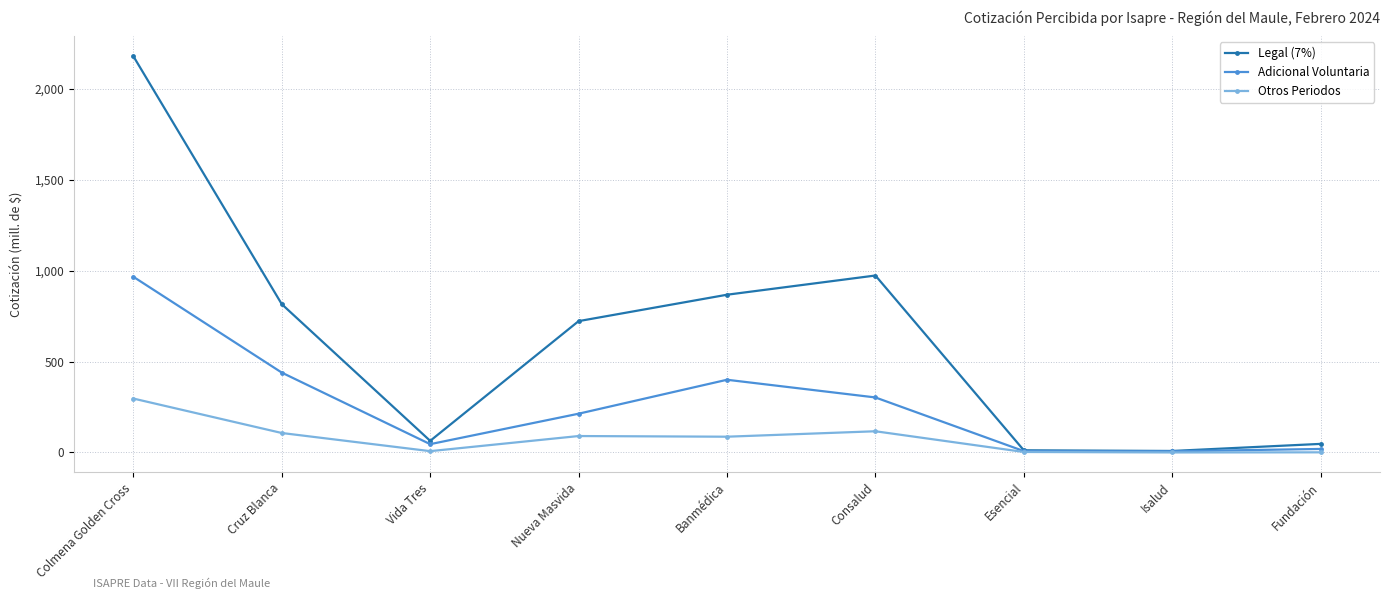

At which label is Adicional Voluntaria closest to 486?

Cruz Blanca